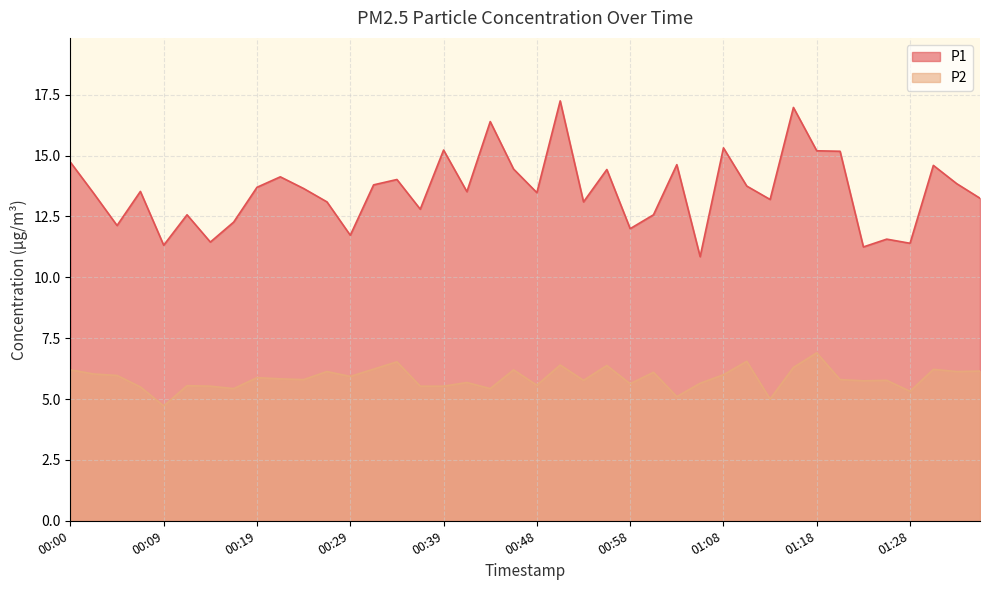

What is the difference between the P2 values at 00:26 and 00:17?

0.7